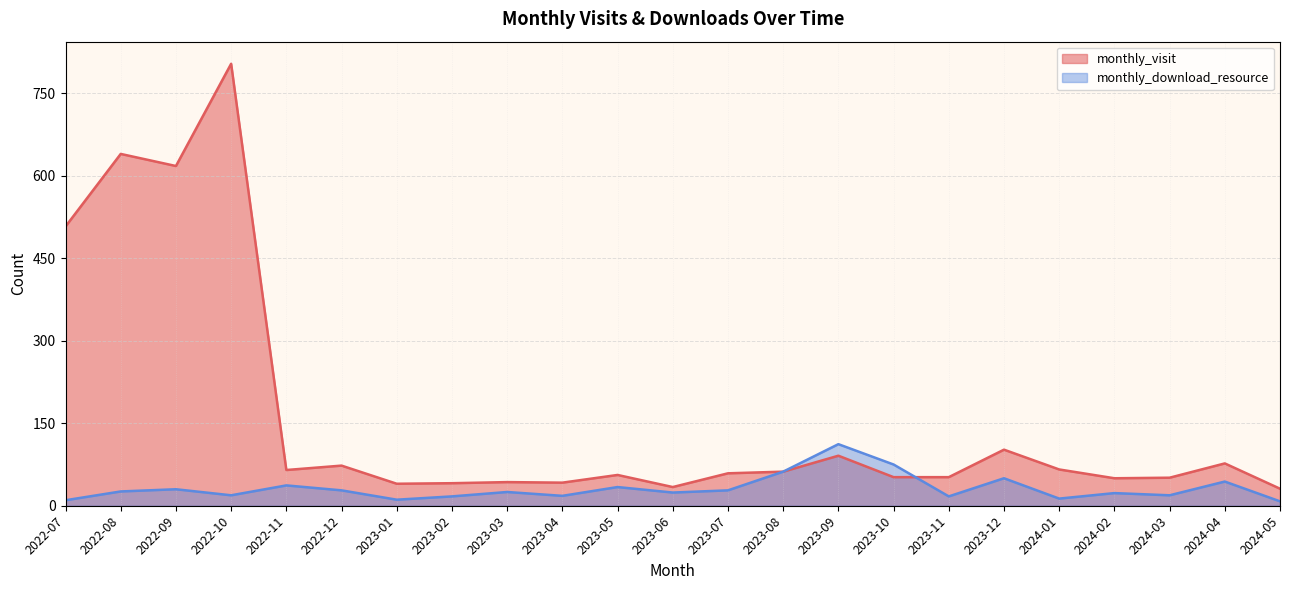

How many intersections are there between monthly_download_resource and monthly_visit?

1